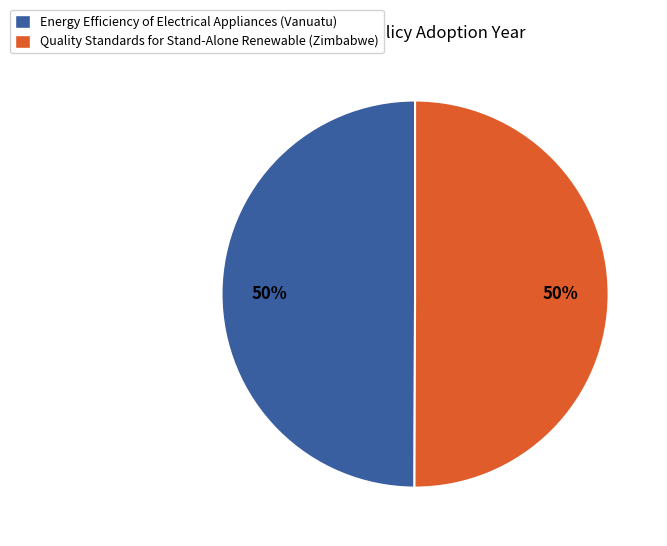

True or false: Energy Efficiency of Electrical Appliances (Vanuatu) accounts for 50% of the total.

True